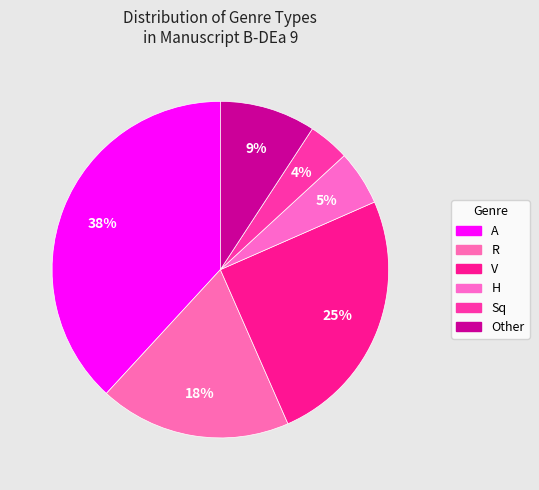

True or false: Other accounts for 2% of the total.

False